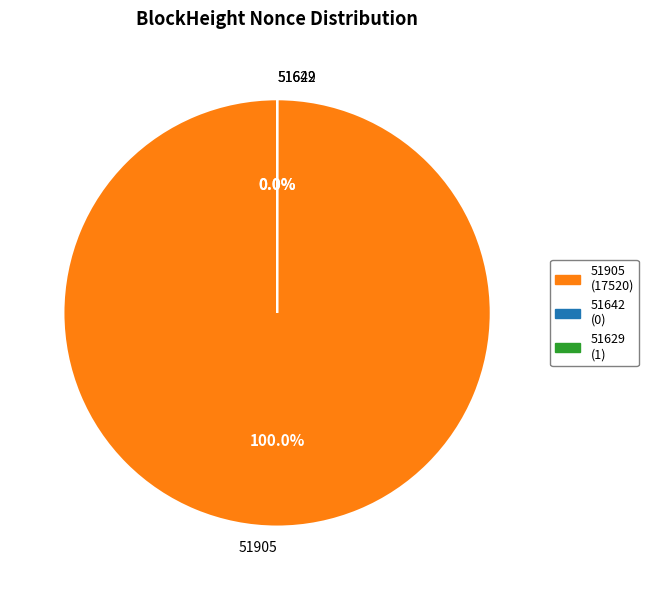

Which category accounts for the majority?

51905